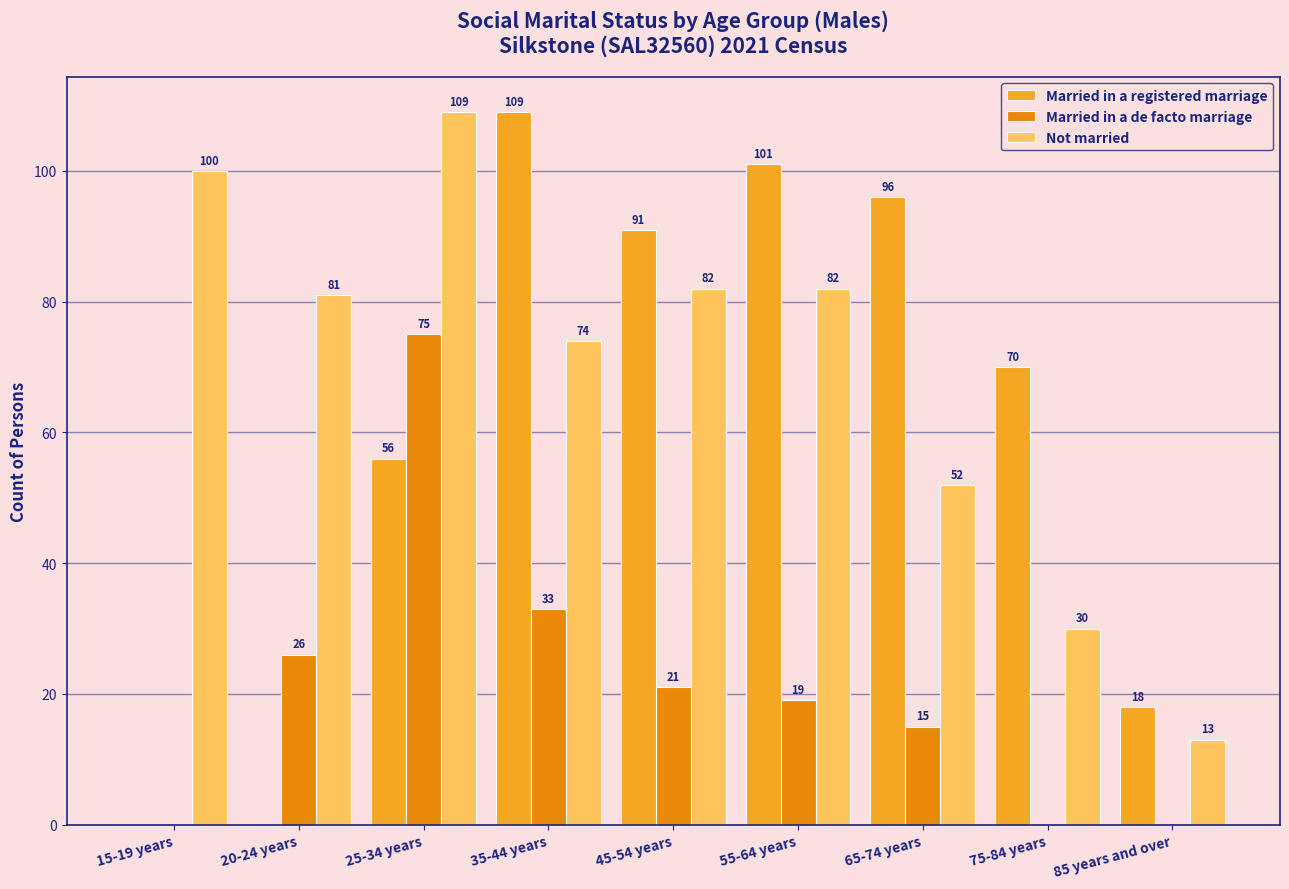

Which series changed the most between 45-54 years and 75-84 years?

Not married